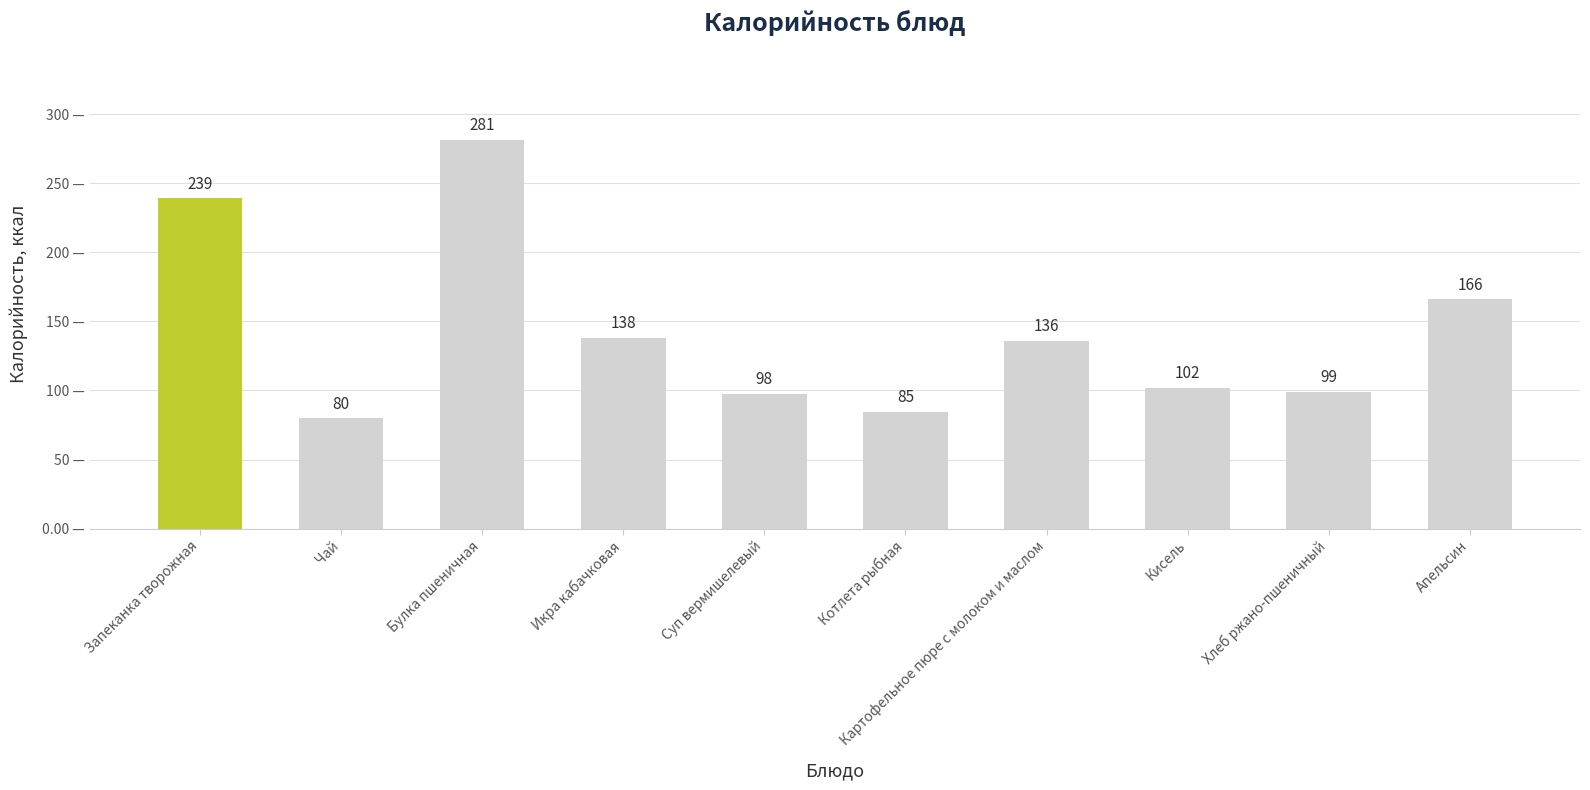

Between Чай and Запеканка творожная, which is larger?

Запеканка творожная